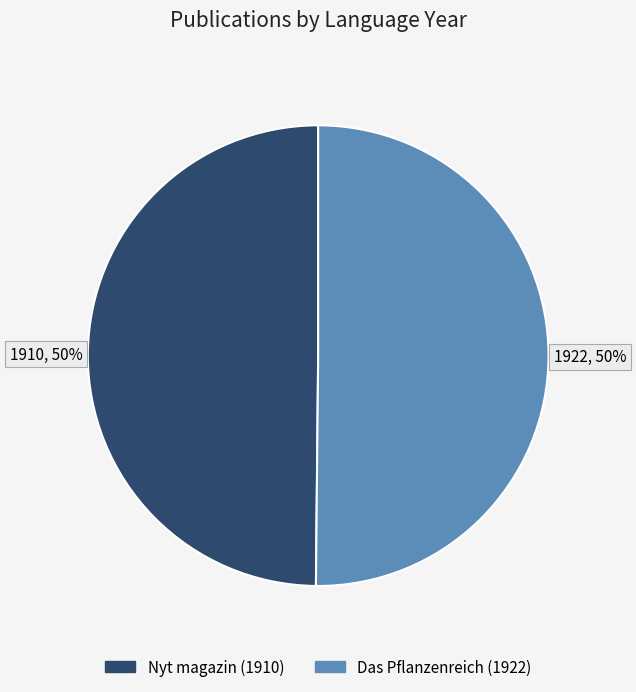

To the nearest percent, what is the average slice percentage?

50%